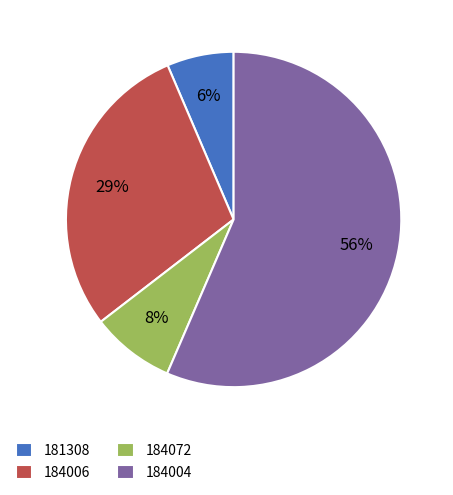

Which category has the biggest portion of the pie?

184004